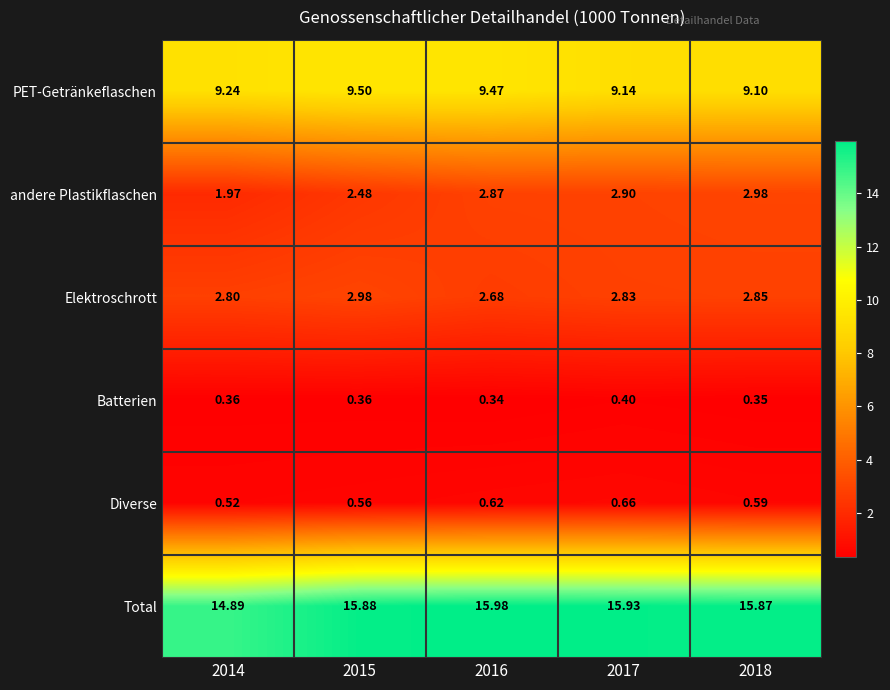

Which series changed the most between 2014 and 2017?

Total